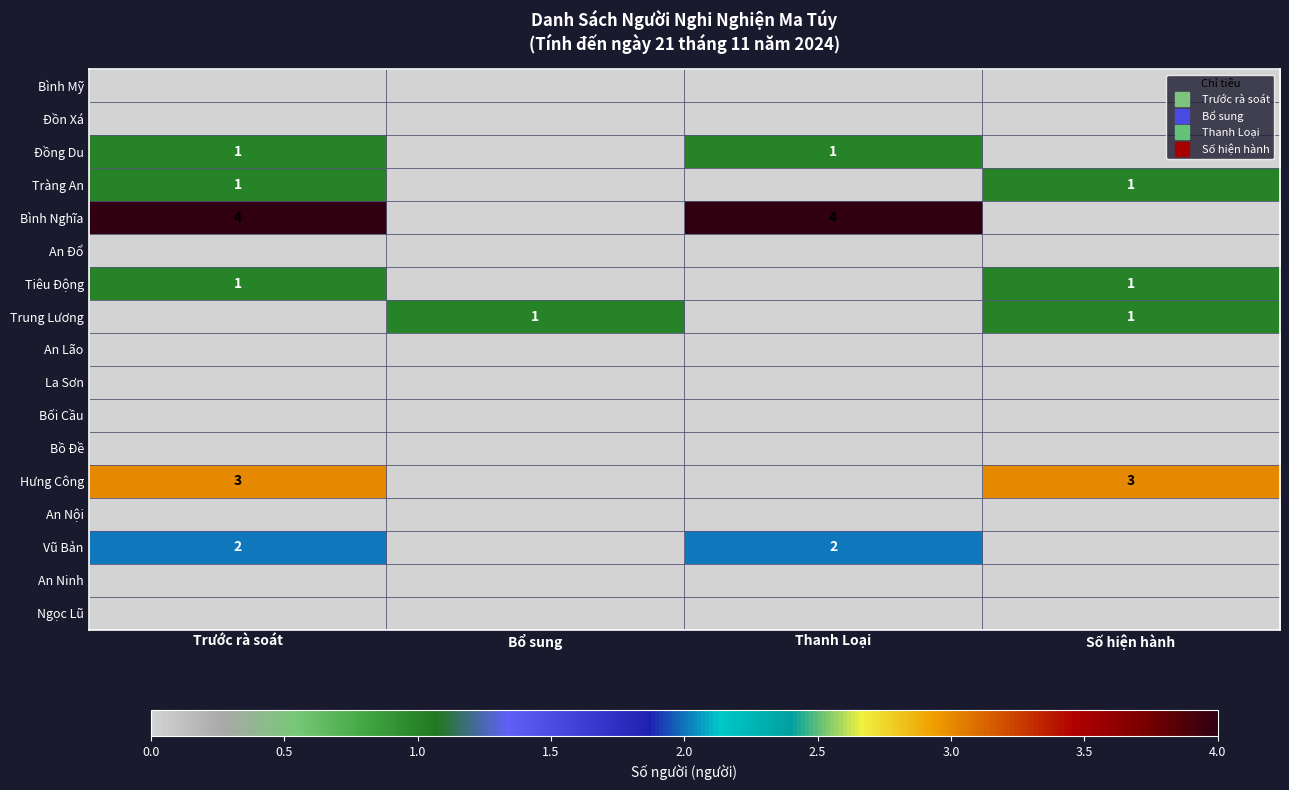

What is the total value across all series at Thanh Loại?

7